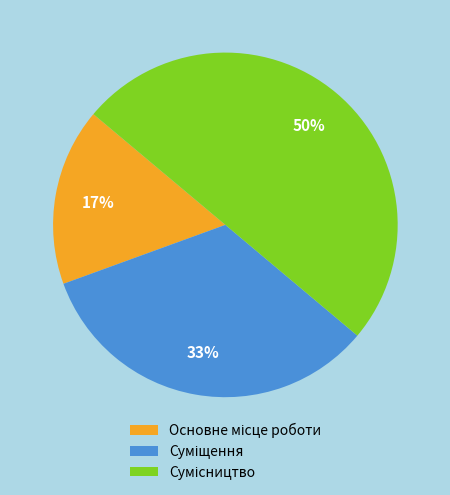

To the nearest percent, what is the difference between the largest and smallest slice percentages?

33%